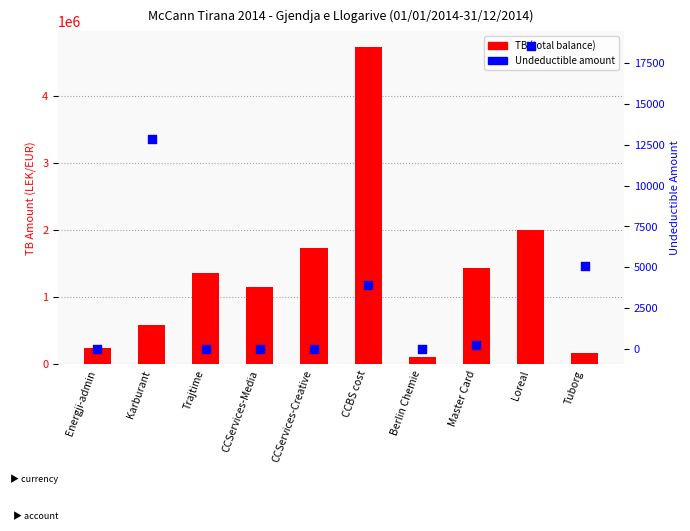

Which series reaches the minimum Y coordinate?

Undeductible